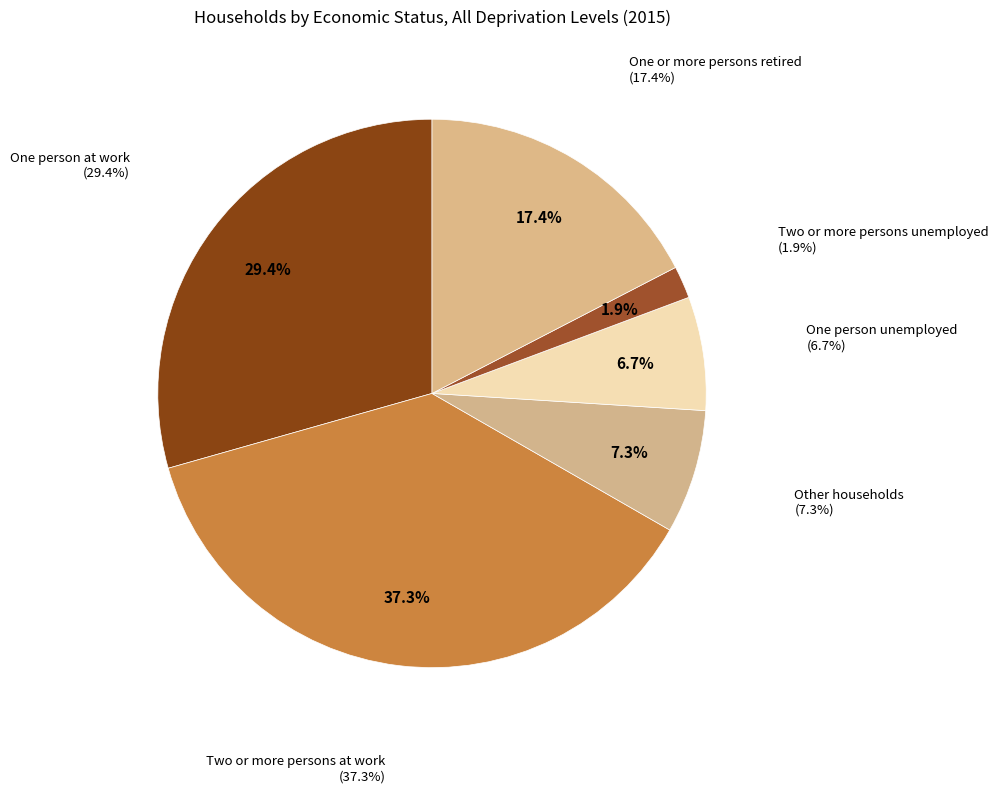

To the nearest percent, what portion does One person at work represent?

29%